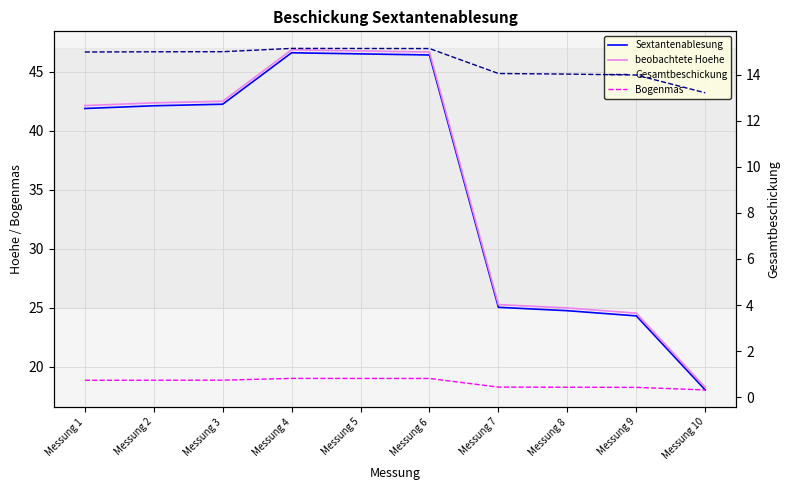

Reading left to right, extract all data points from this chart.

Sextantenablesung: 41.9	42.1	42.3	46.6	46.5	46.4	25.0	24.7	24.3	18.0
beobachtete Hoehe: 42.1	42.4	42.5	46.9	46.8	46.7	25.3	25.0	24.5	18.2
Gesamtbeschickung: 15.0	15.0	15.0	15.1	15.1	15.1	14.0	14.0	14.0	13.2
Bogenmas: 0.7	0.7	0.7	0.8	0.8	0.8	0.4	0.4	0.4	0.3